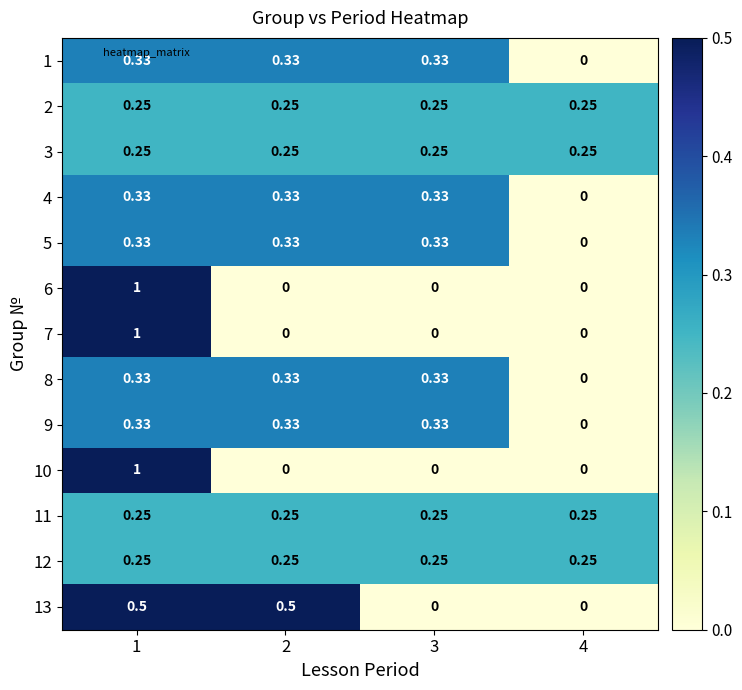

Is the value of 2 at 2 greater than the value of 9 at 3?

No